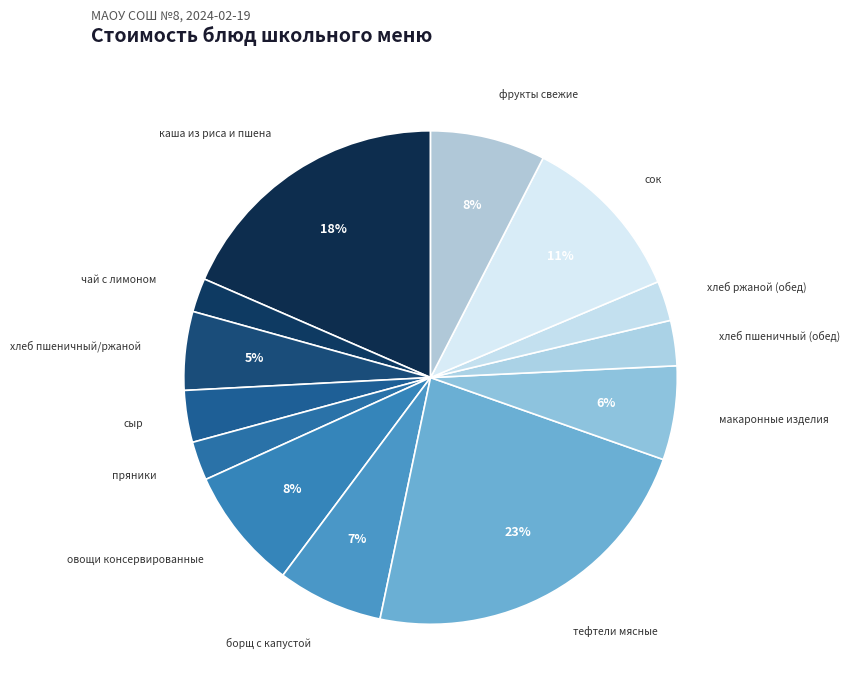

Which slice is the largest?

тефтели мясные